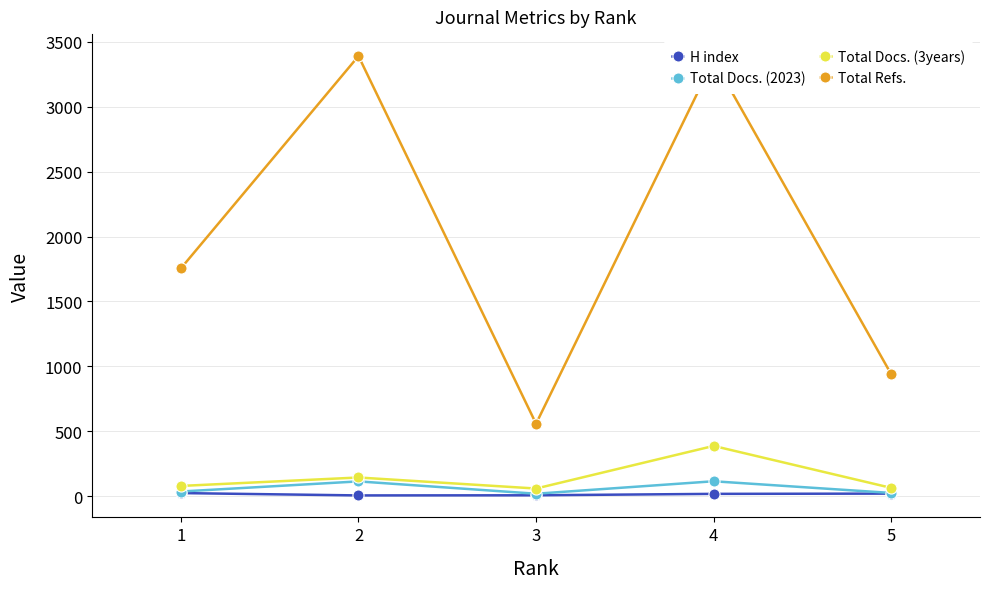

What are all the series names shown in the legend?

H index, Total Docs. (2023), Total Docs. (3years), Total Refs.